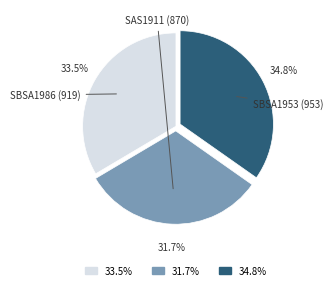

Does any single category account for the majority?

No